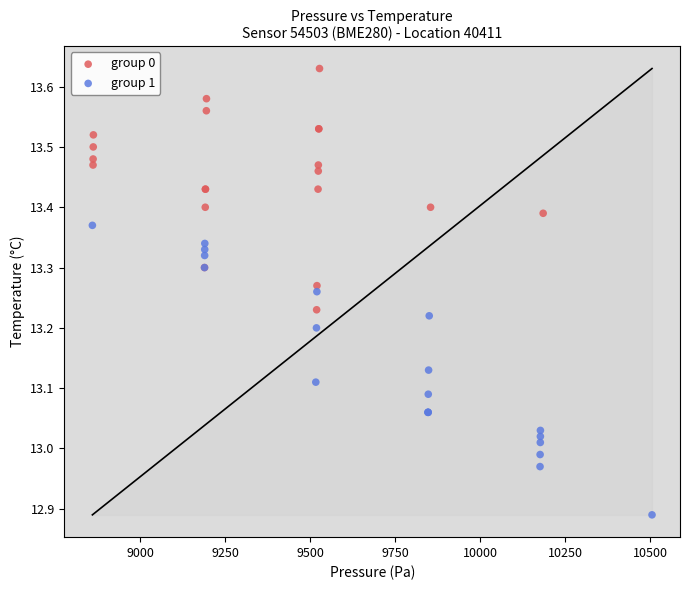

Which series contains the highest Y value?

group 0